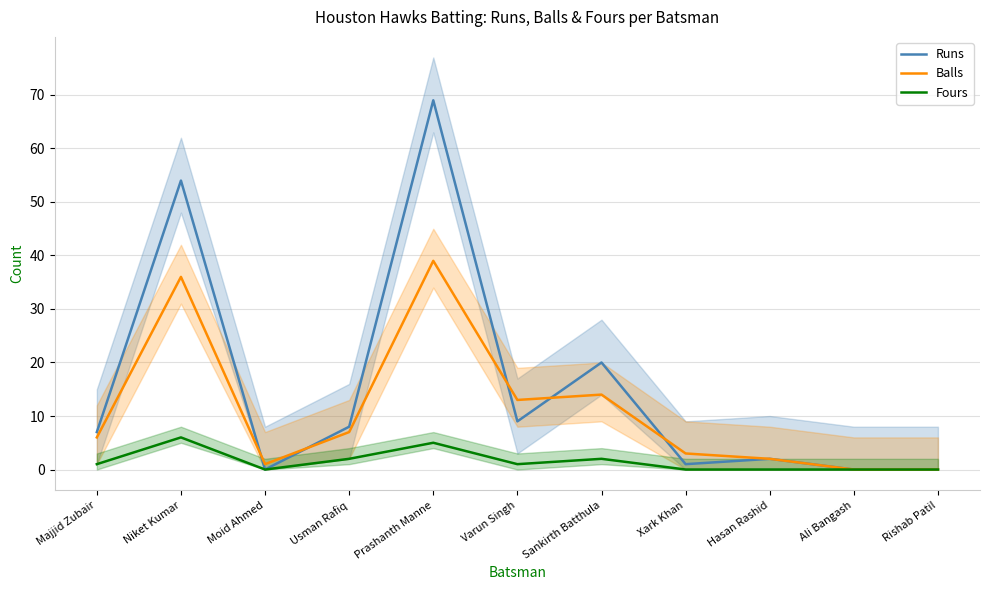

Where is Fours nearest to the value 3?

Usman Rafiq